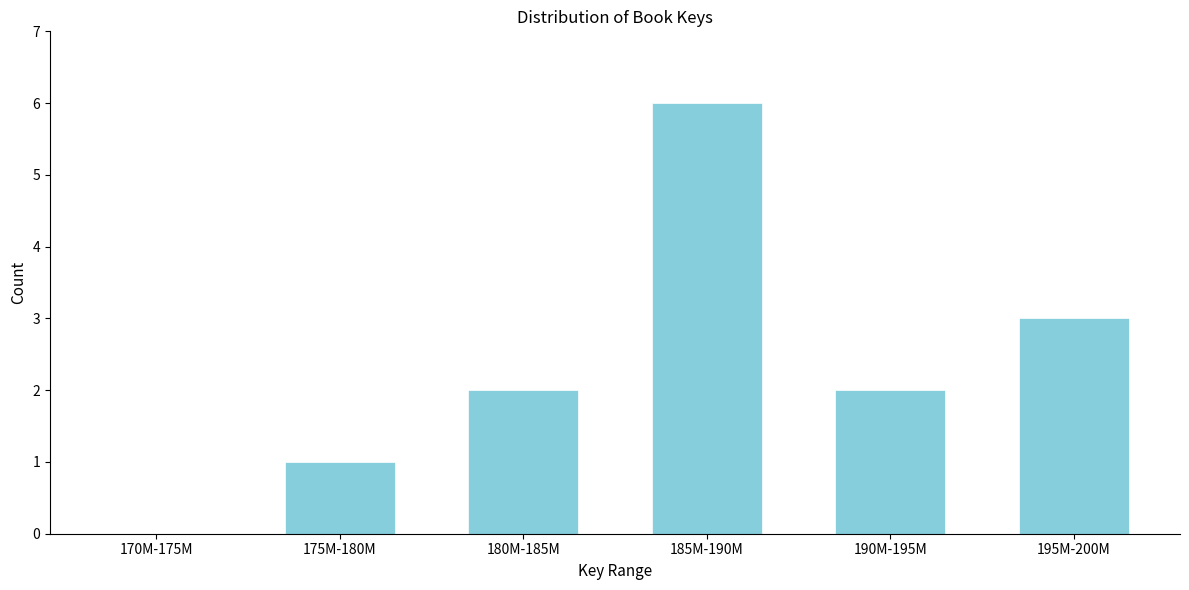

Reading left to right, transcribe all the data shown in this chart.

170M-175M=0	175M-180M=1	180M-185M=2	185M-190M=6	190M-195M=2	195M-200M=3